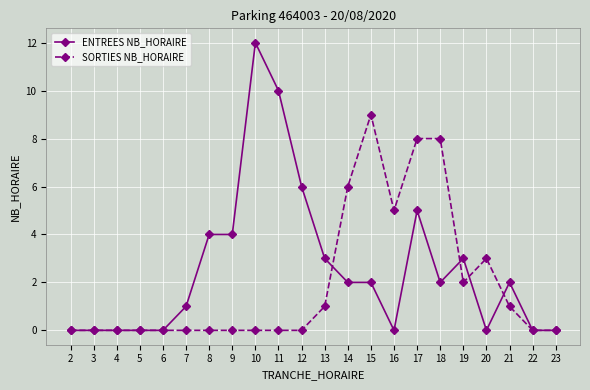

The SORTIES NB_HORAIRE series shows -6 at 6. True or false?

False